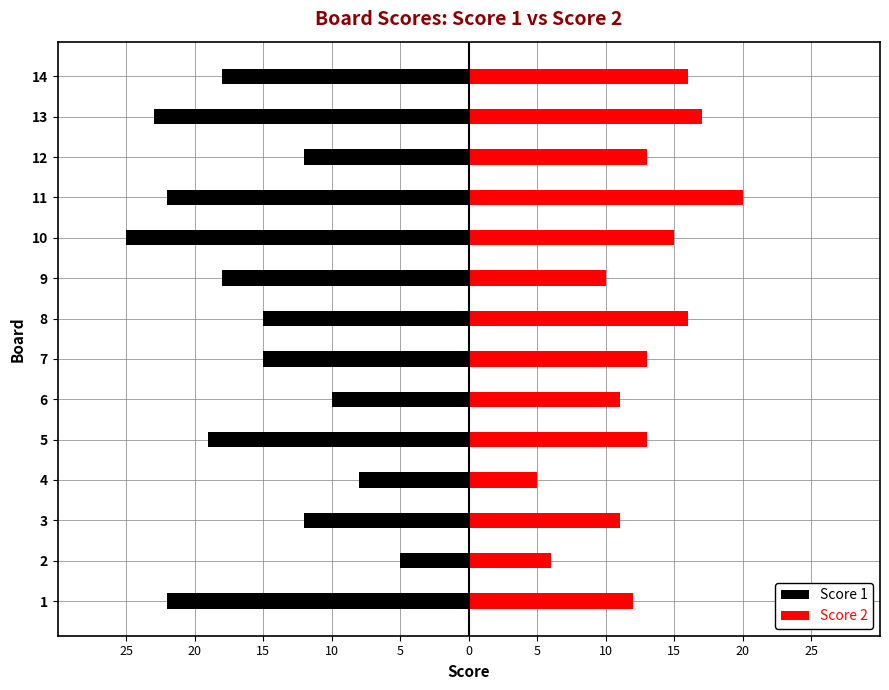

How many values in the Score 1 series are below -15?

7